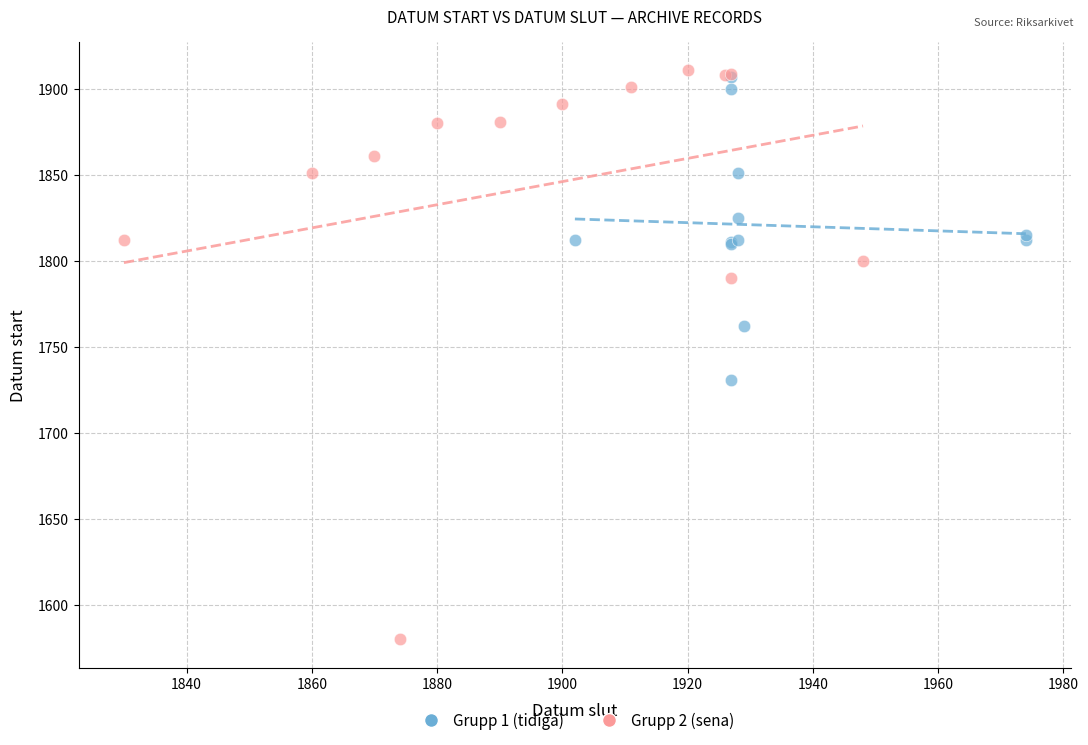

Which series has the widest spread of Y values?

Grupp 2 (sena)